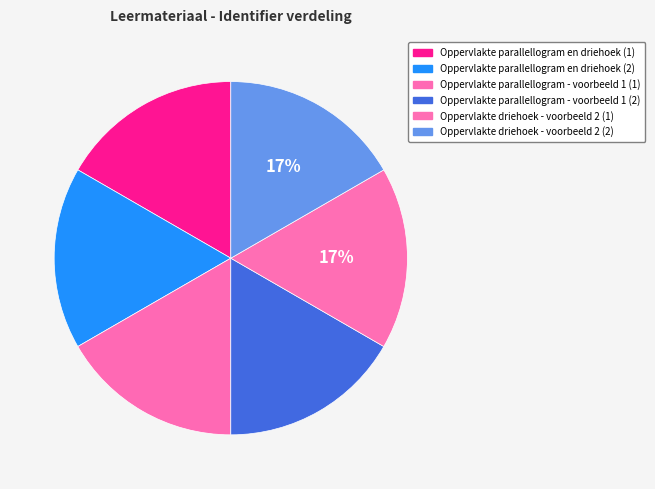

Count the number of slices in the pie.

6